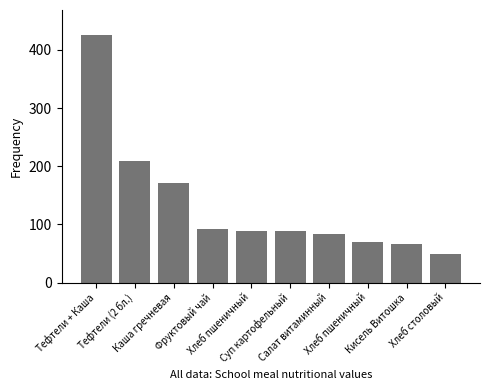

List the labels in order of value, largest first.

Тефтели + Каша, Тефтели (2 бл.), Каша гречневая, Фруктовый чай, Хлеб пшеничный, Суп картофельный, Салат витаминный, Хлеб пшеничный, Кисель Витошка, Хлеб столовый